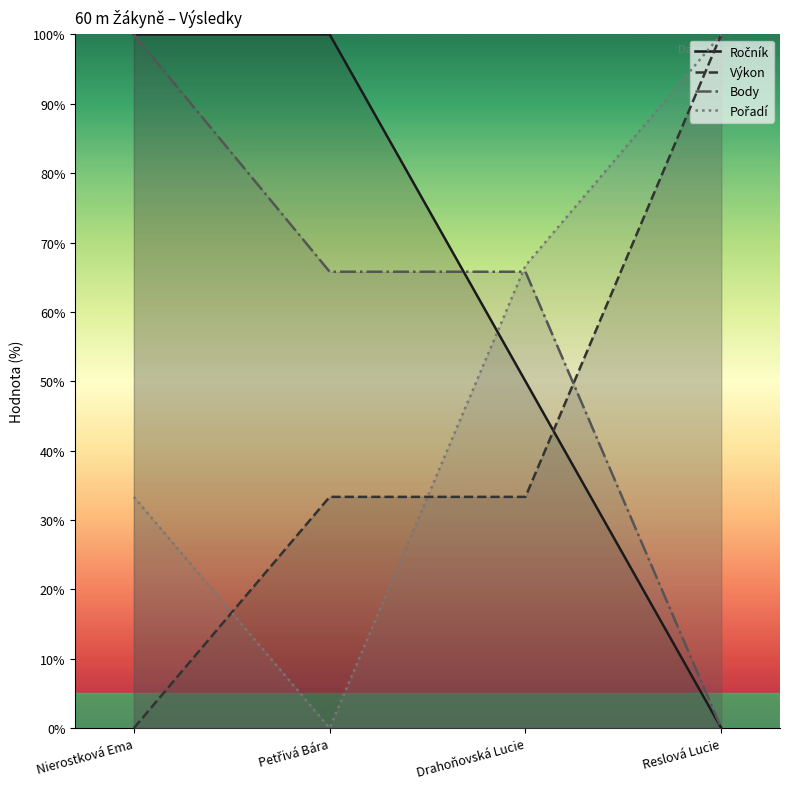

Is it true that Ročník equals 42.0 at Nierostková Ema?

False